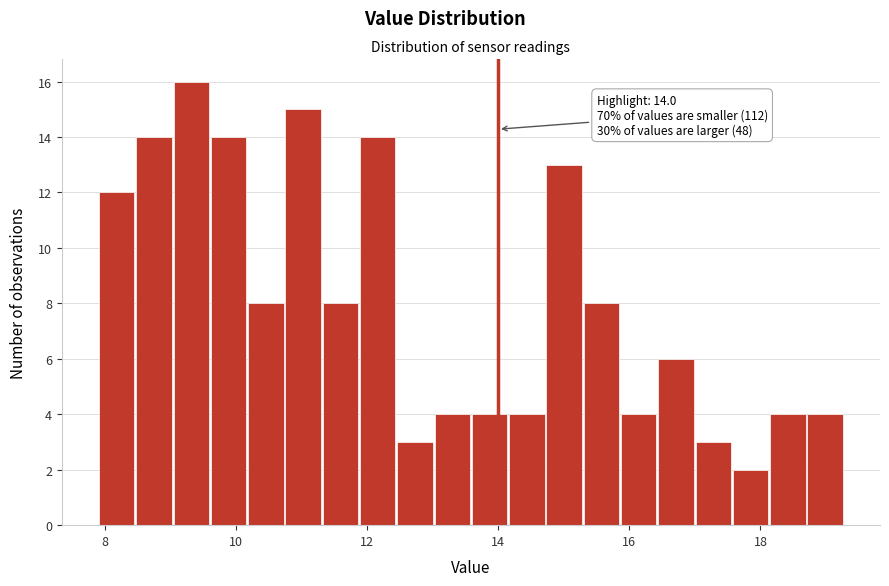

Around what value on the x-axis is the tallest bar? Give the approximate position of its centre, as read against the axis.

9.4